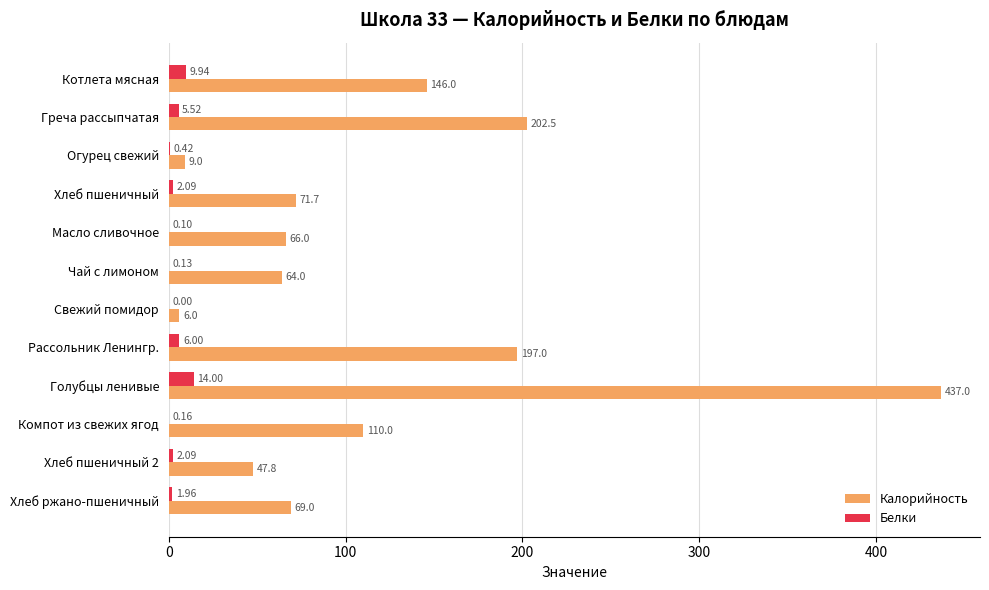

Is the value of Белки at Хлеб ржано-пшеничный greater than the value of Калорийность at Хлеб ржано-пшеничный?

No